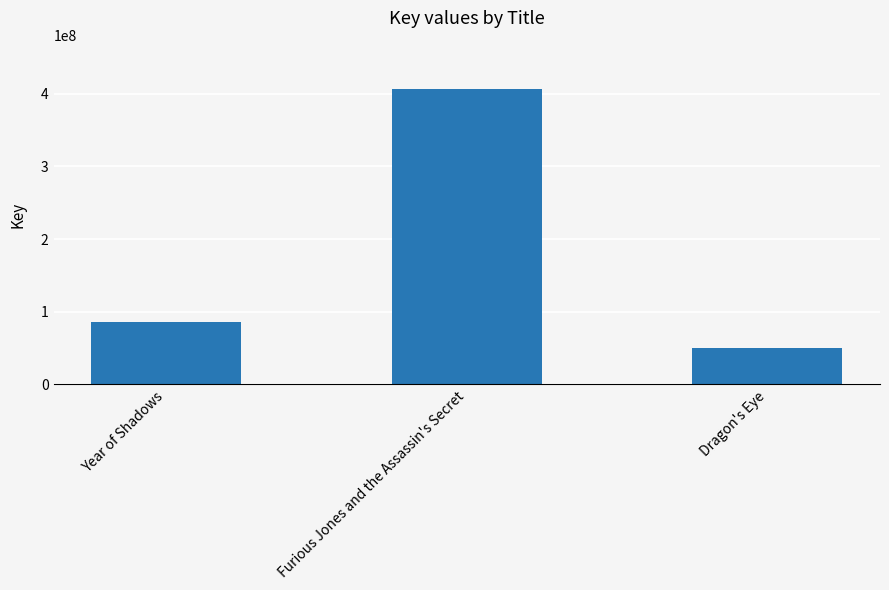

True or false: the data shows 26939591 at Year of Shadows.

False